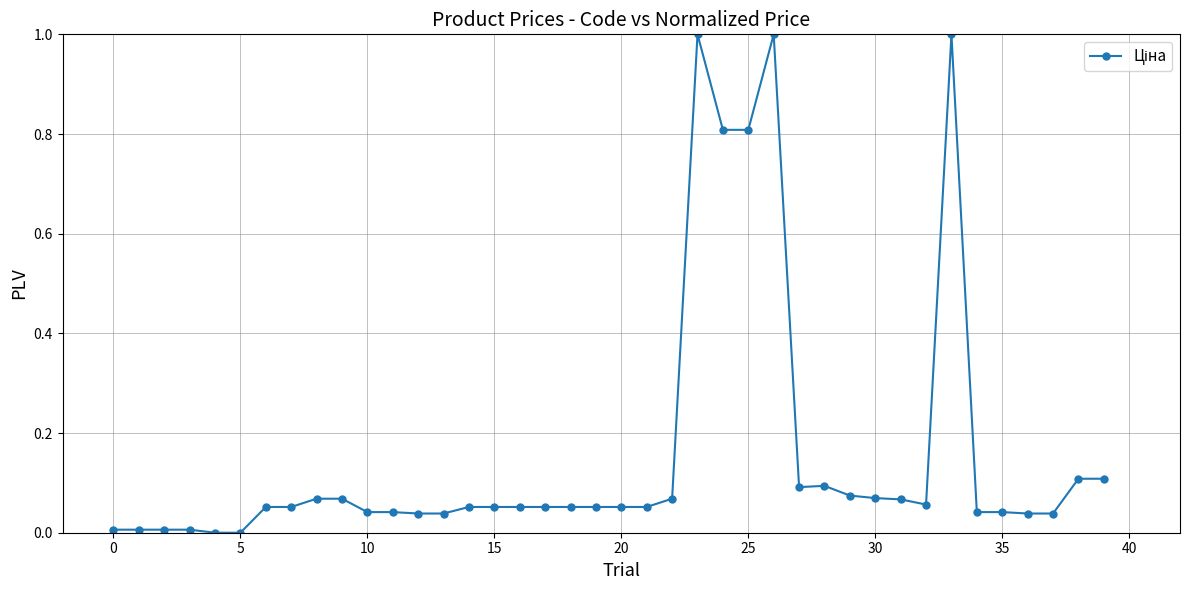

What is the difference between the maximum and minimum values?

1.0